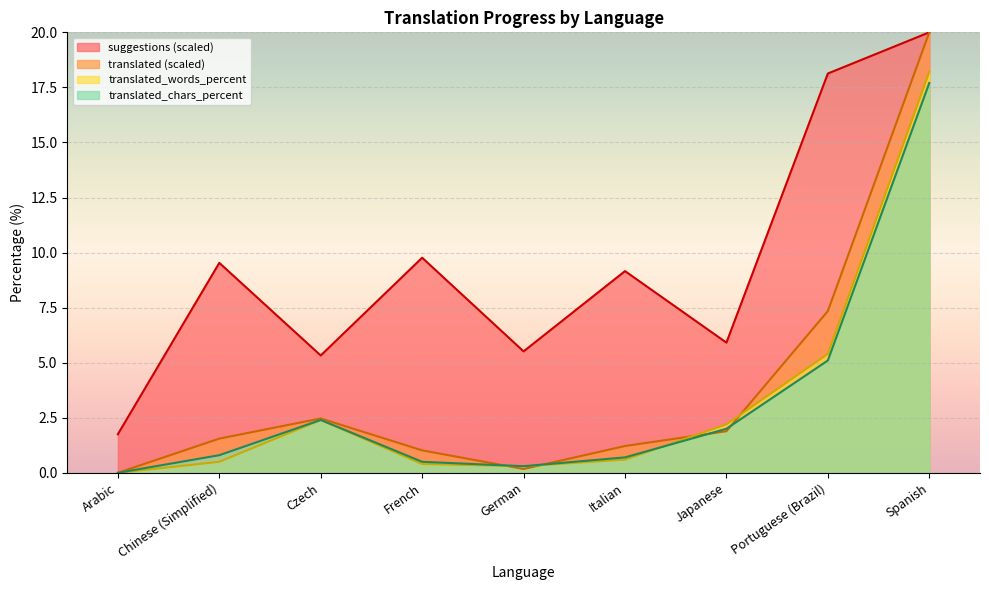

What is the difference between the translated values at Czech and Chinese (Simplified)?

0.9